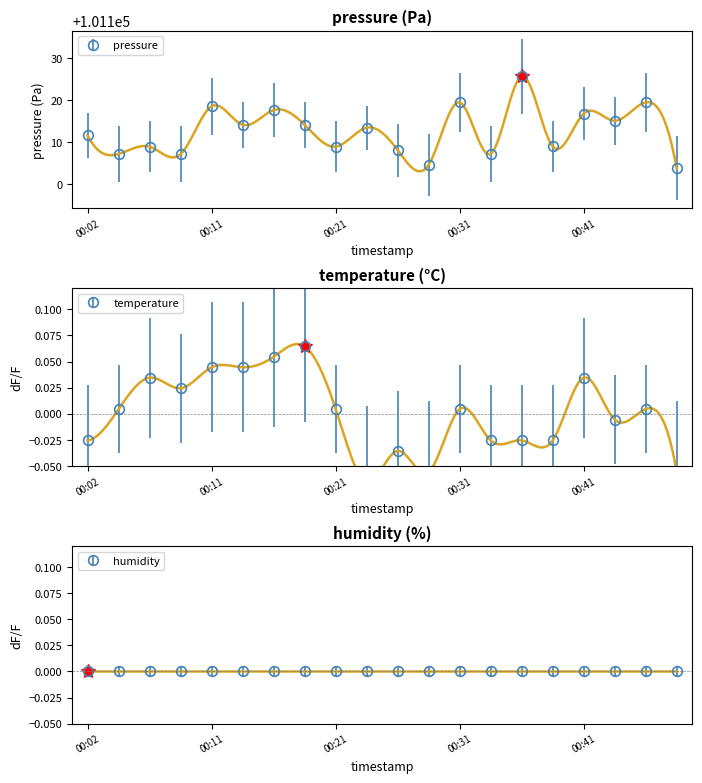

True or false: temperature and pressure cross at least once.

False